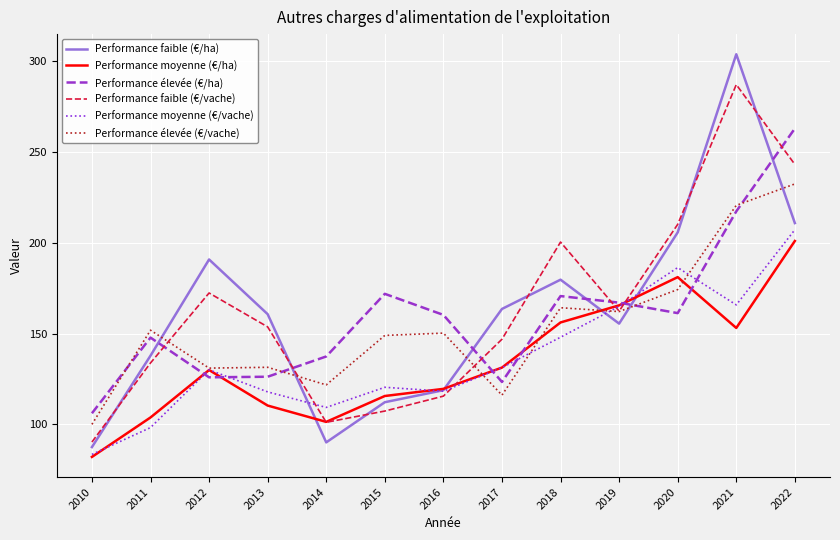

After their last crossing, which series has the higher values: Performance faible (€/ha) or Performance moyenne (€/ha)?

Performance faible (€/ha)